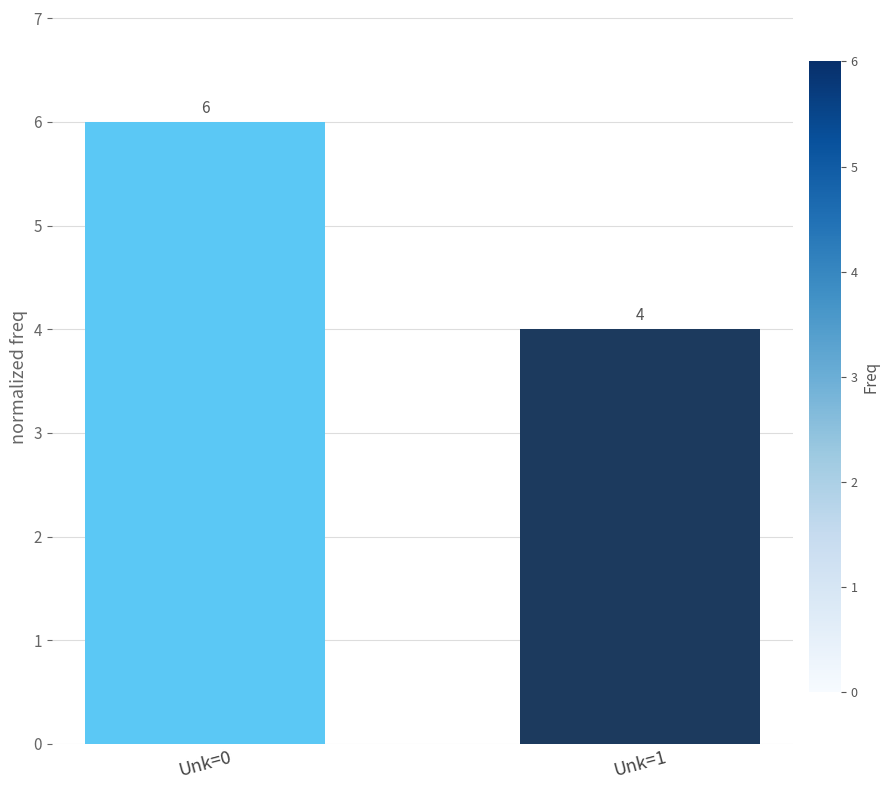

The chart shows a value of 4 at Unk=1. True or false?

True